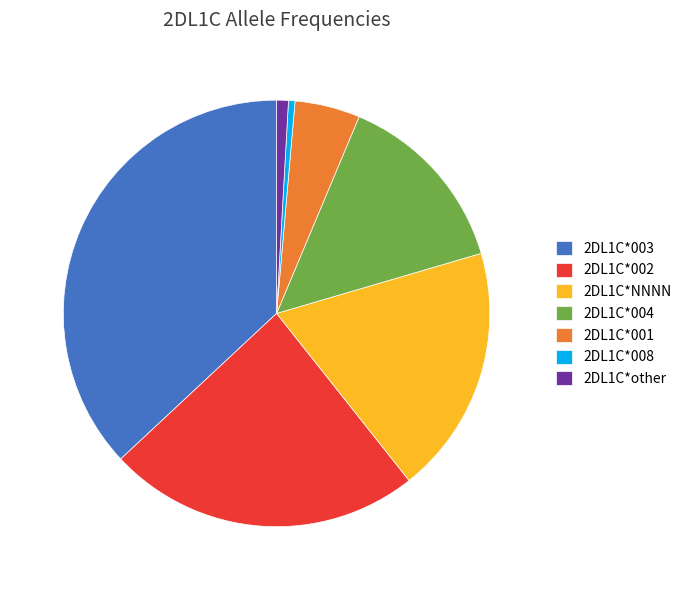

Is it true that 2DL1C*003 is 23% of the pie?

False